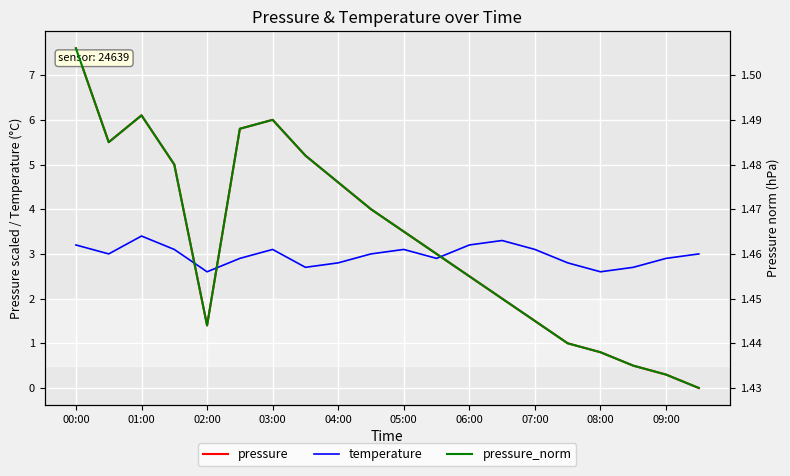

True or false: temperature has a value of 3.2 at 06:00.

True